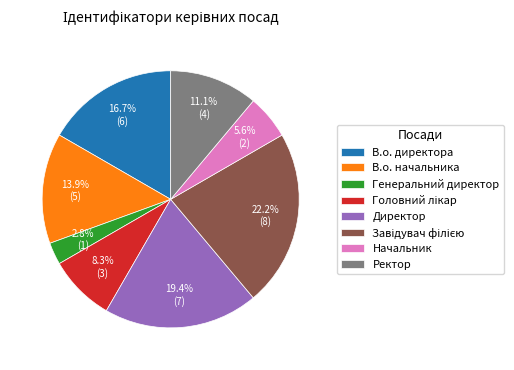

Is there a majority slice in this chart?

No